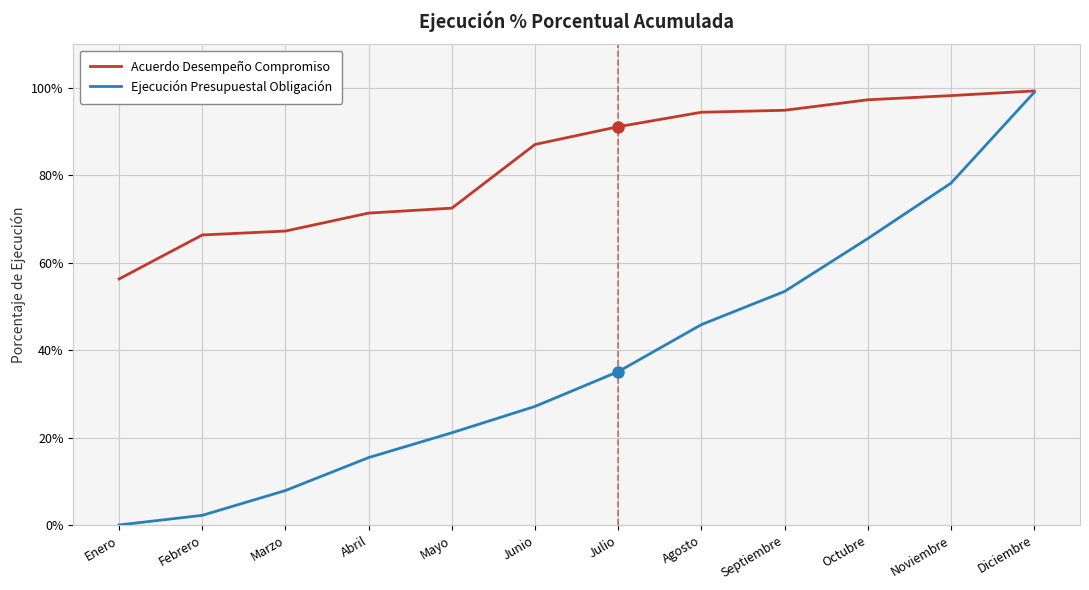

What are all the series names shown in the legend?

Acuerdo Desempeño Compromiso, Ejecución Presupuestal Obligación